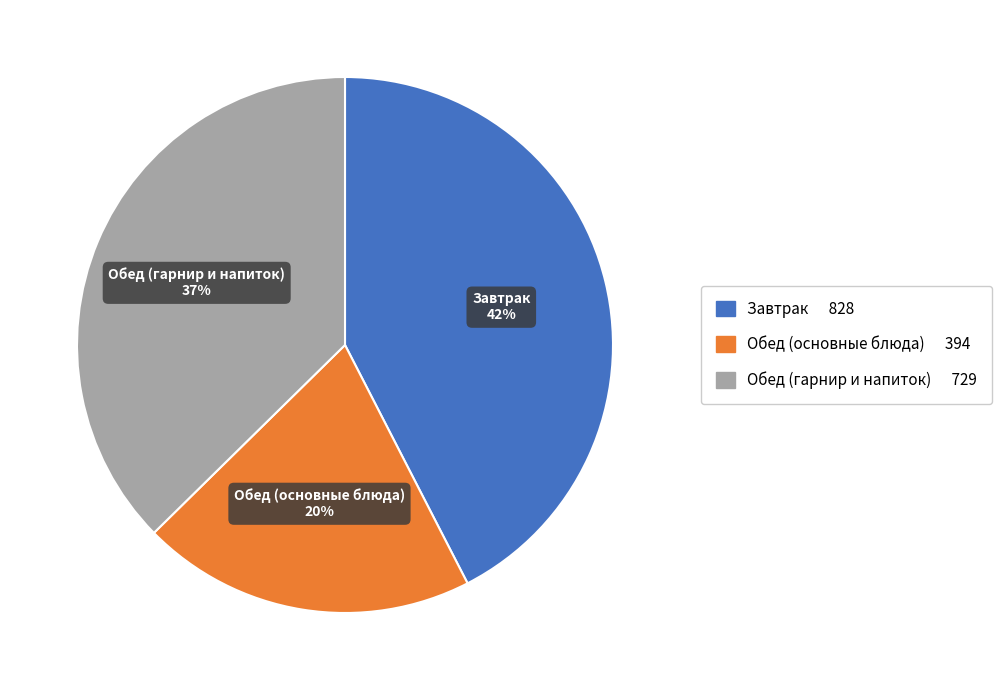

To the nearest percent, what percentage of the pie is Обед (гарнир и напиток)?

37%